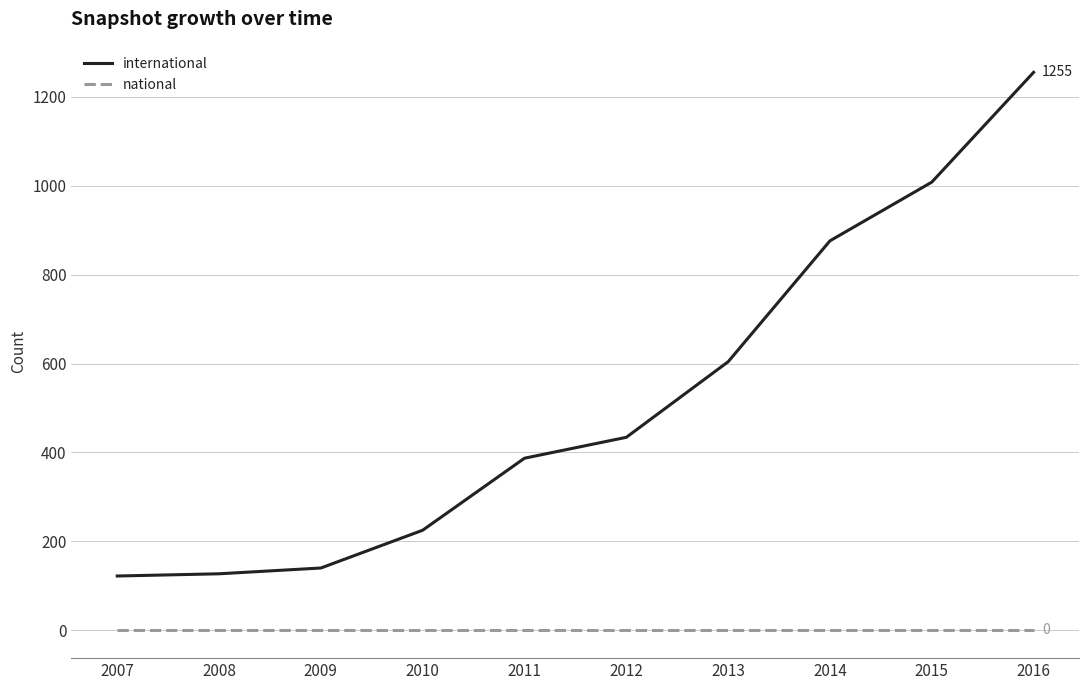

True or false: national and international intersect in this chart.

False